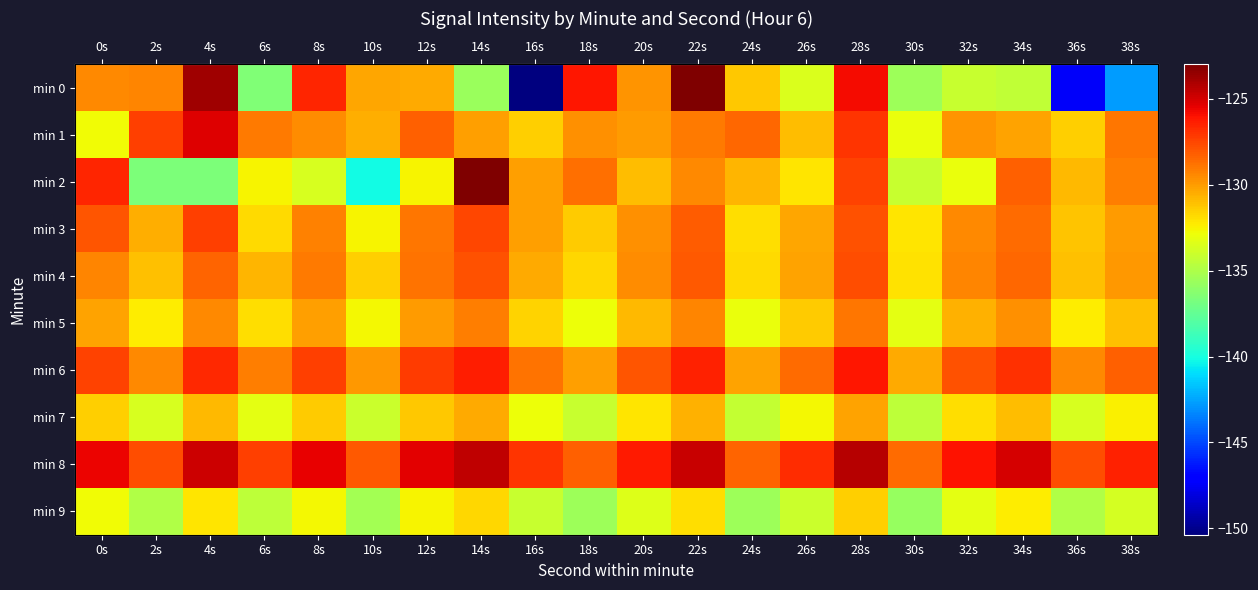

What is the total value across all series at 32s?

-1305.2